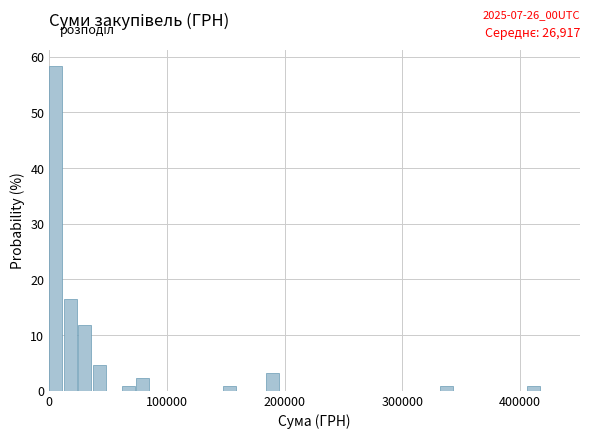

Read against the x-axis, roughly where is the centre of the tallest bar?

10000